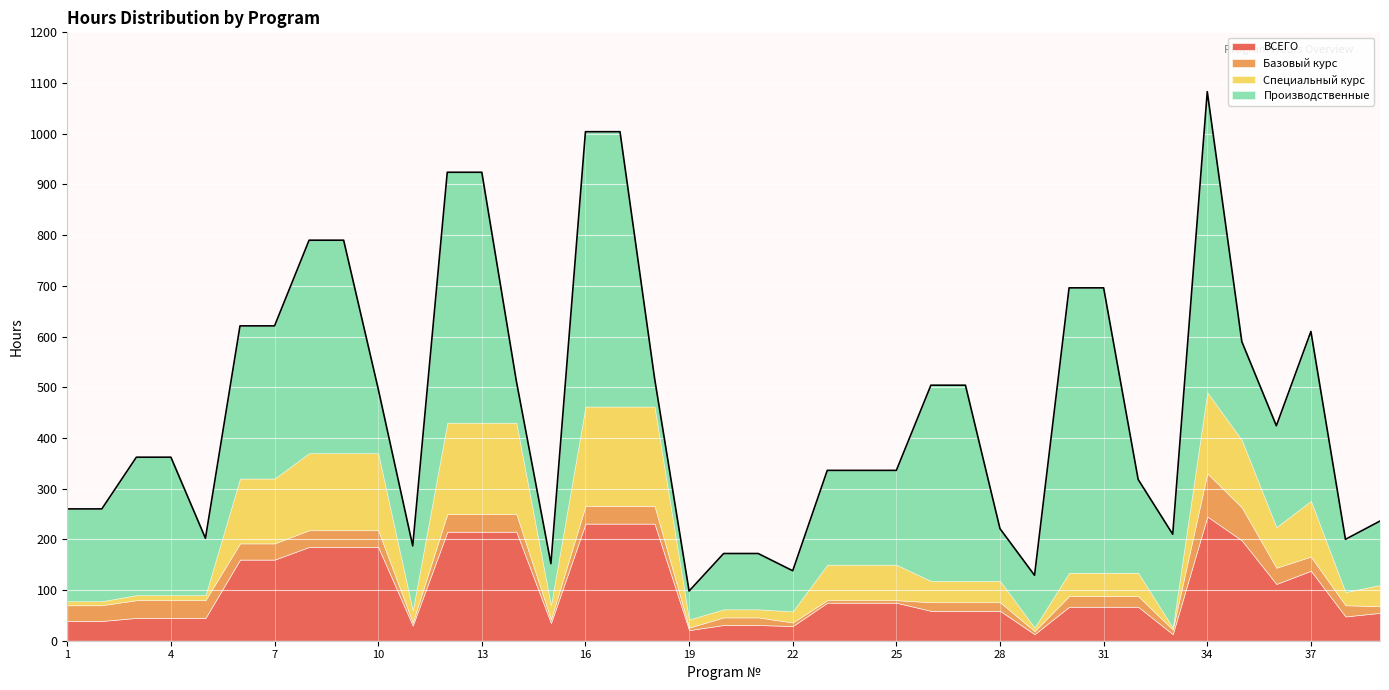

True or false: ВСЕГО has more than 1 points higher than both neighbors.

True